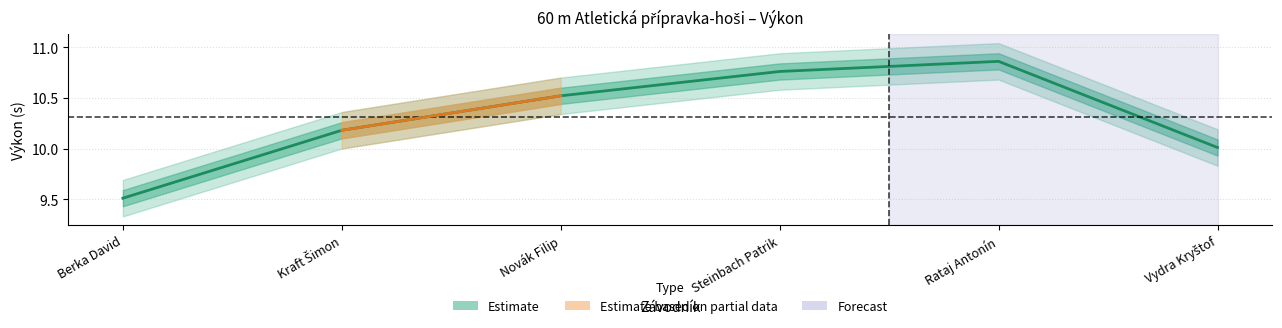

What is the minimum value shown in the chart?

9.5